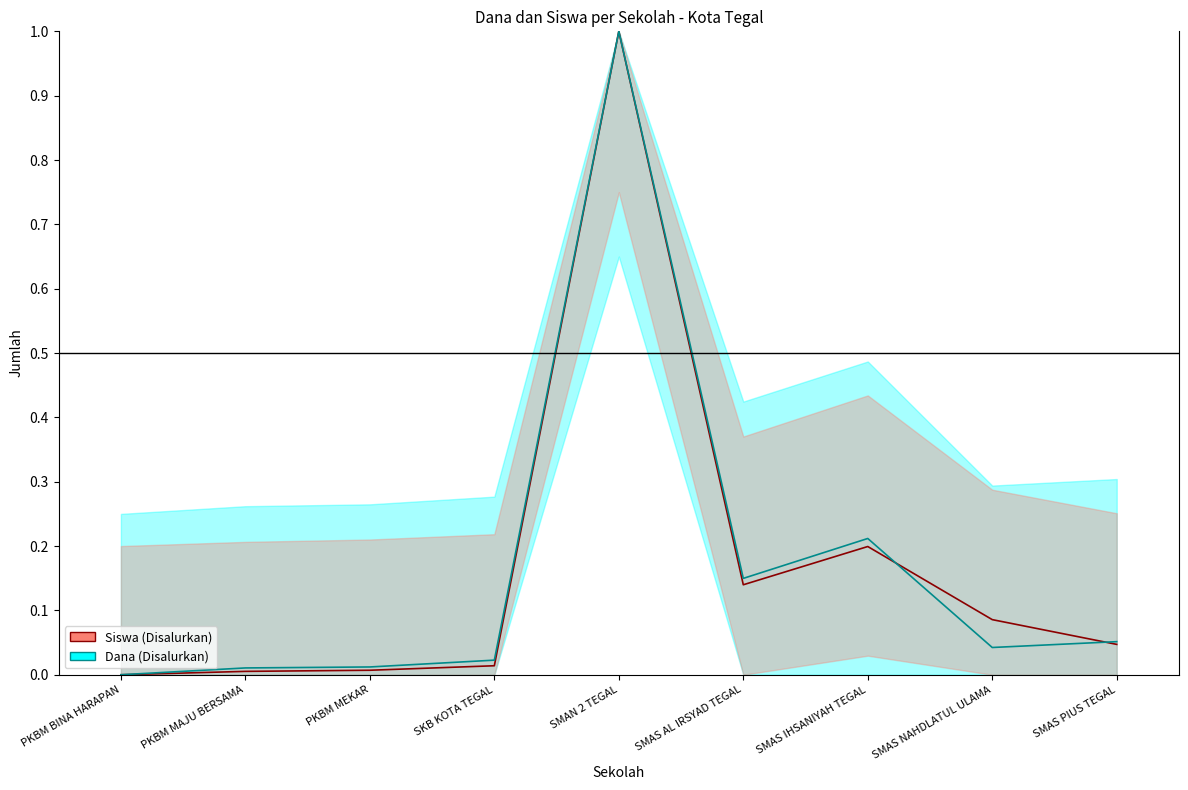

What is the difference between the maximum and second lowest values in the Siswa (Disalurkan) series?

1.0